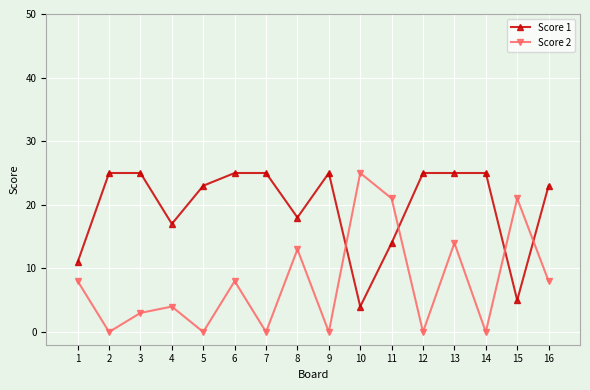

How many interior local valleys does the Score 2 series have?

6